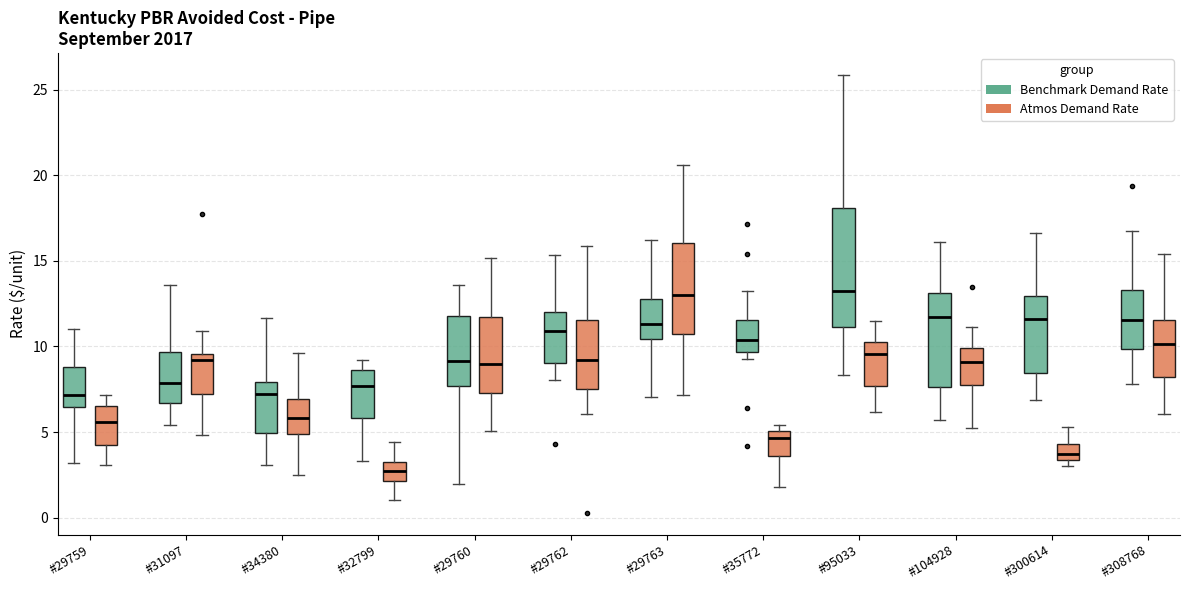

Where does the upper whisker of the box for #35772 (Benchmark Demand Rate) end on the y-axis? The values are not printed on the chart, so give them approximately, as read against the axis.

13.0